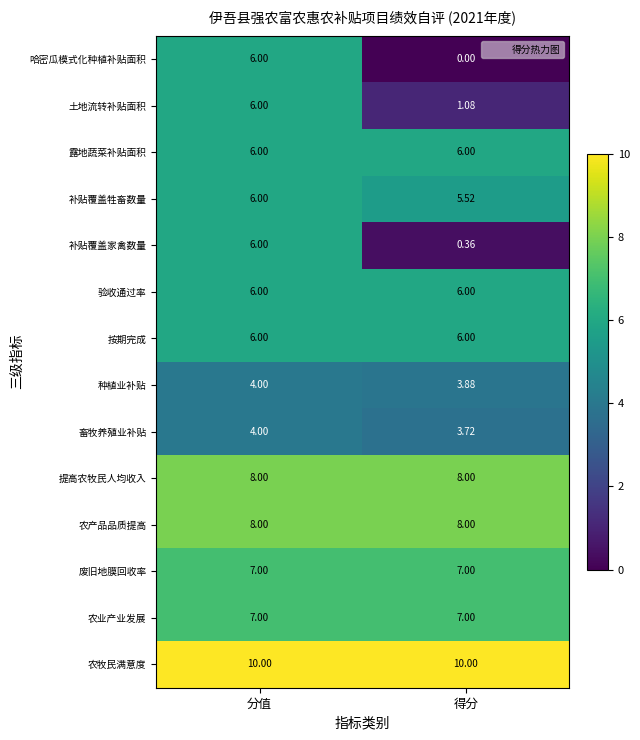

Which label corresponds to the smallest value in the chart?

得分